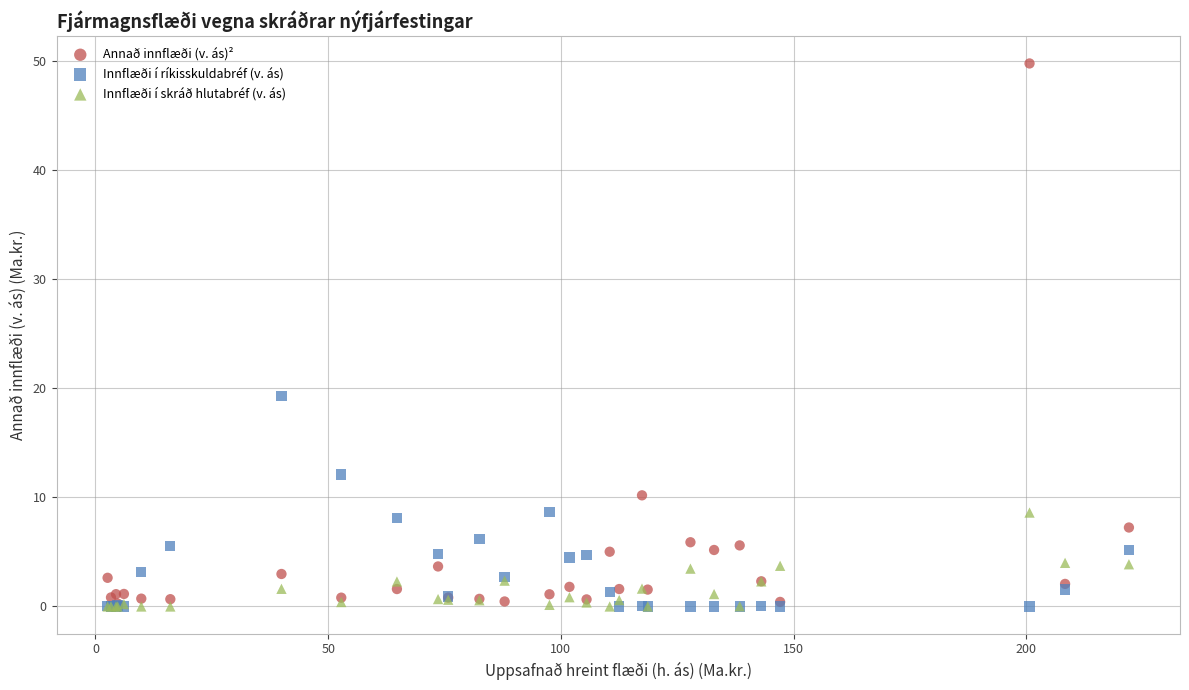

Across all series, what Y value is closest to 24?

19.3